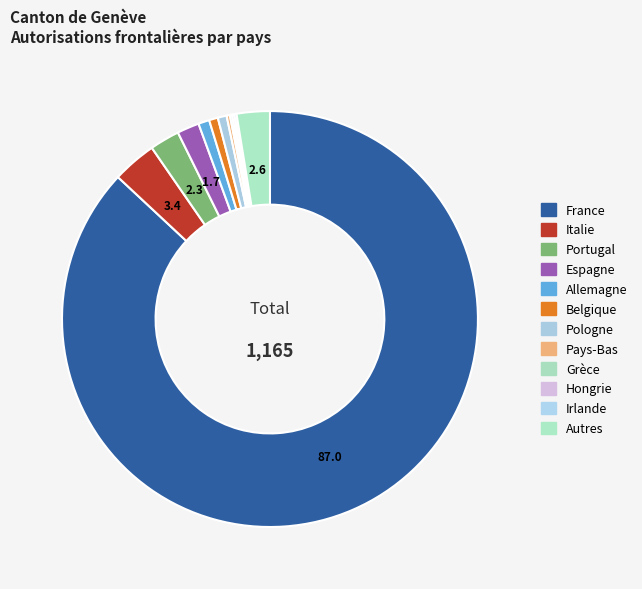

To the nearest percent, what is the difference between the Espagne and Italie slice percentages?

2%